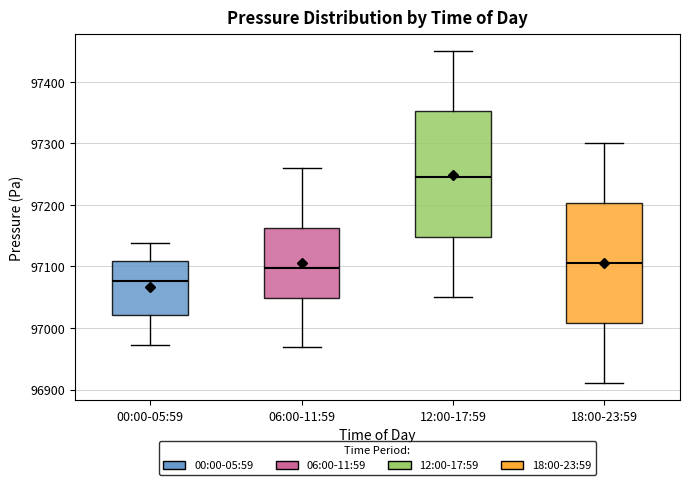

Which box has the highest median line?

12:00-17:59